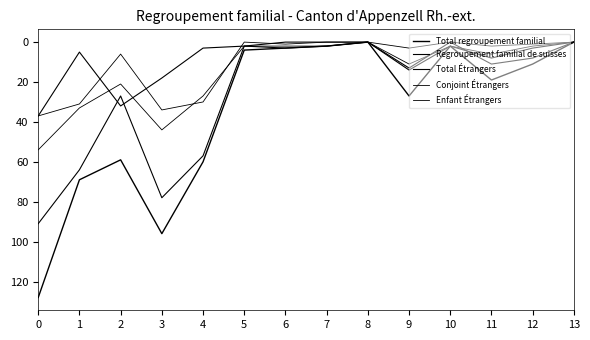

How many lines are shown in the chart?

5